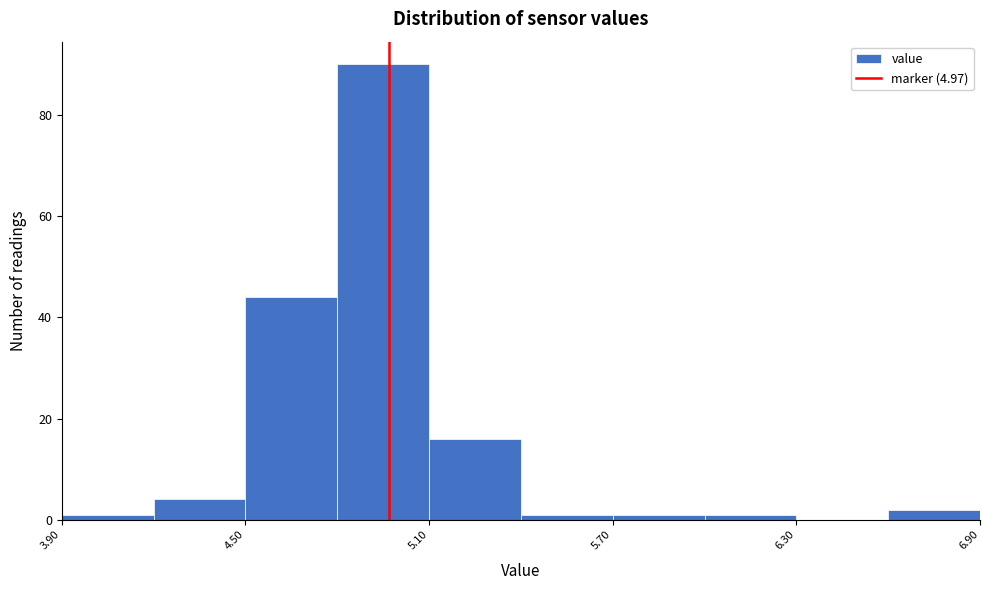

Around what value on the x-axis is the tallest bar? Give the approximate position of its centre, as read against the axis.

5.0